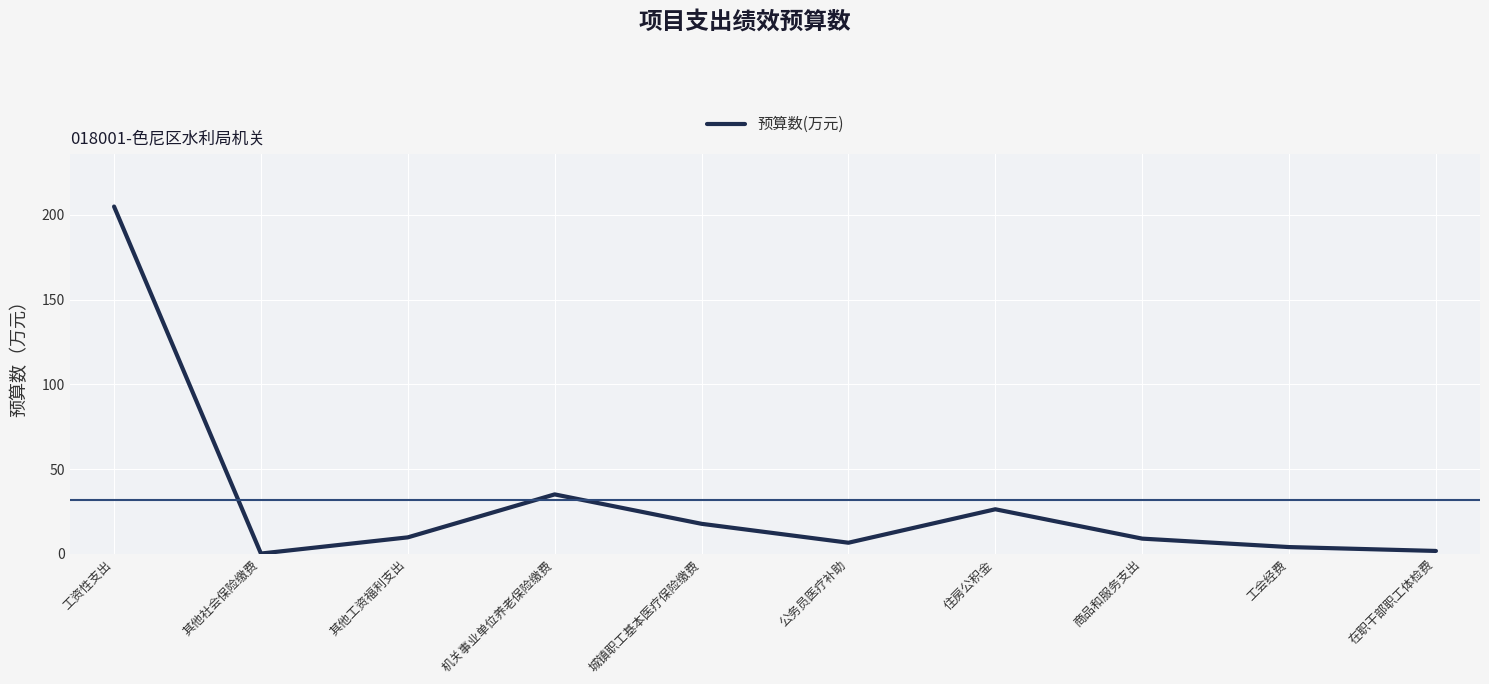

What is the difference between the maximum and minimum values?

204.7